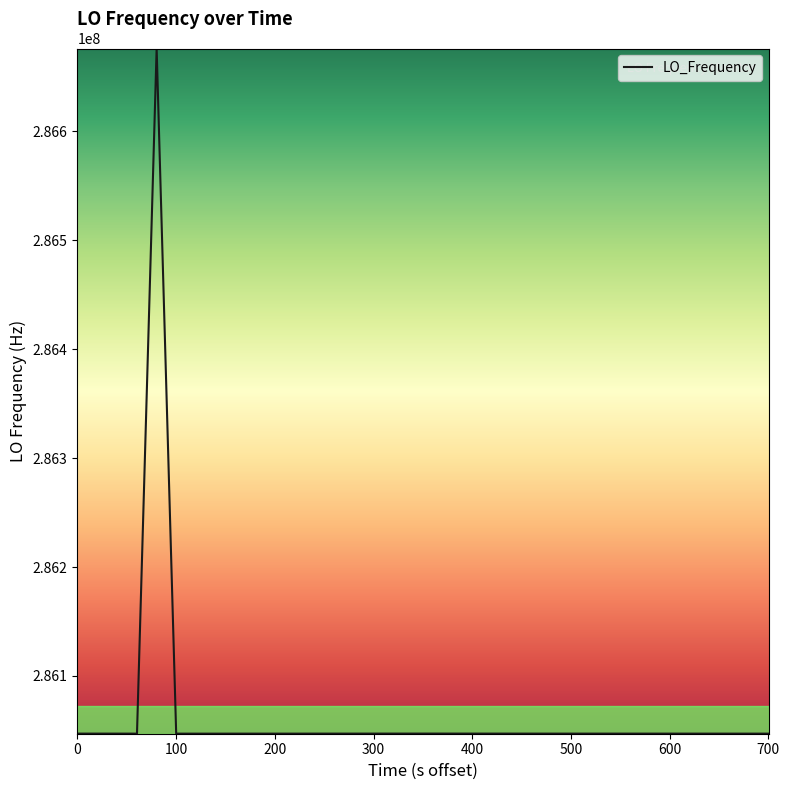

What is the maximum value shown in the chart?

286676128.3